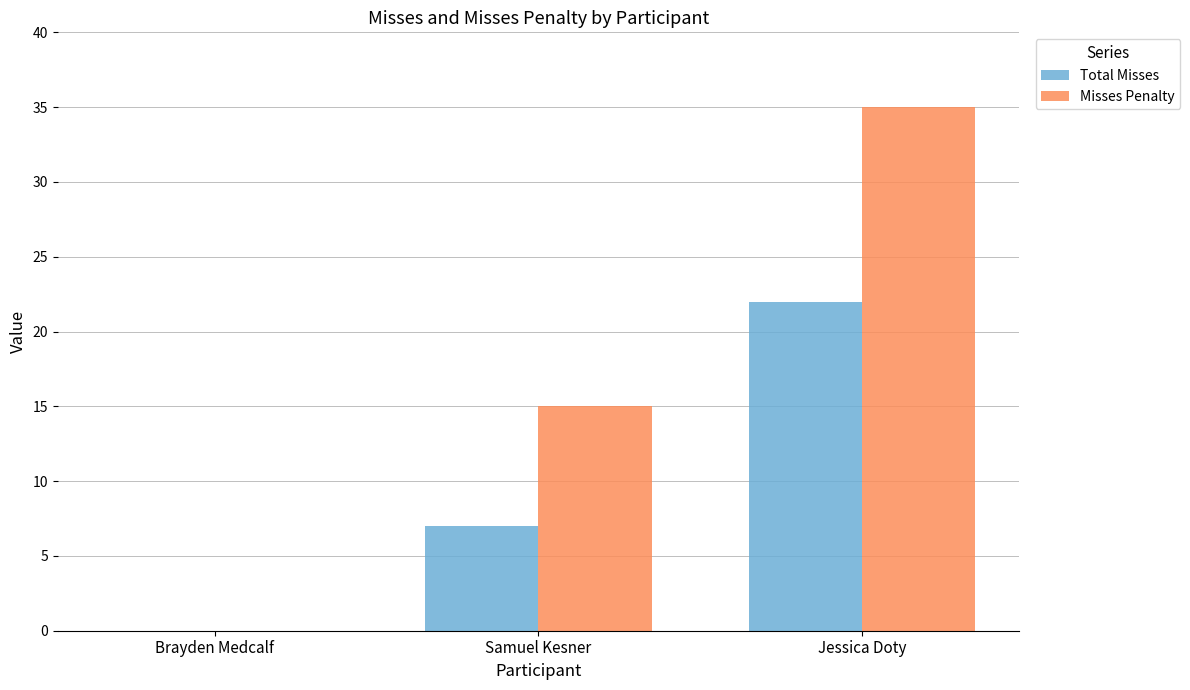

Which series has the largest total across all categories?

Misses Penalty